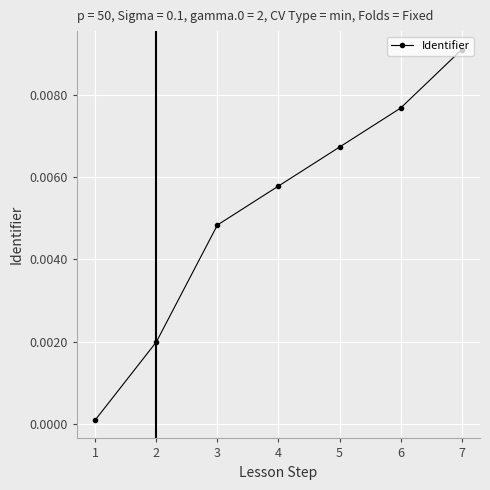

How many distinct data groups are displayed?

1